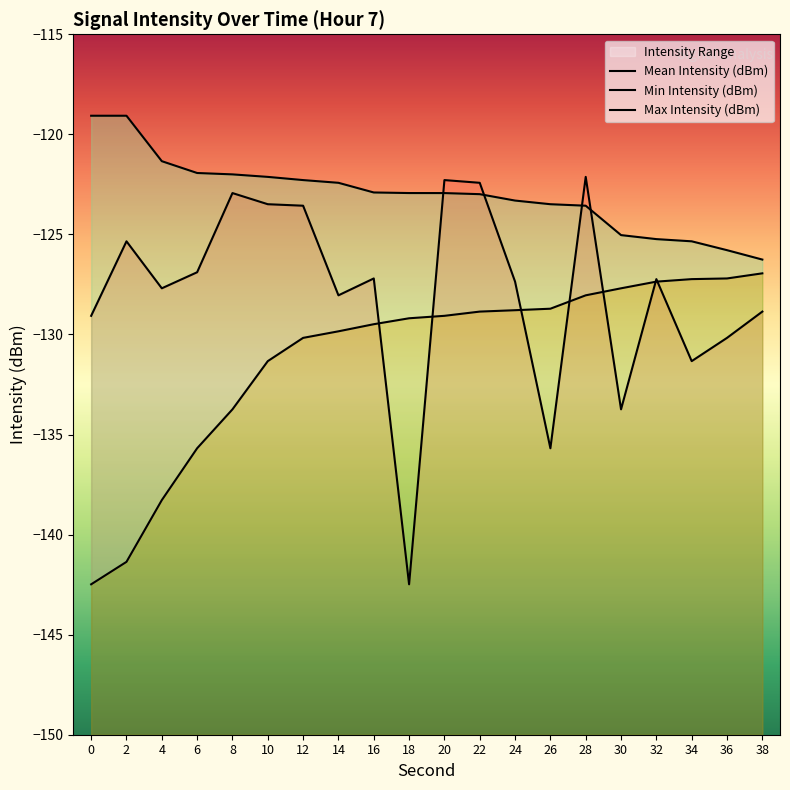

How many lines are shown in the chart?

3